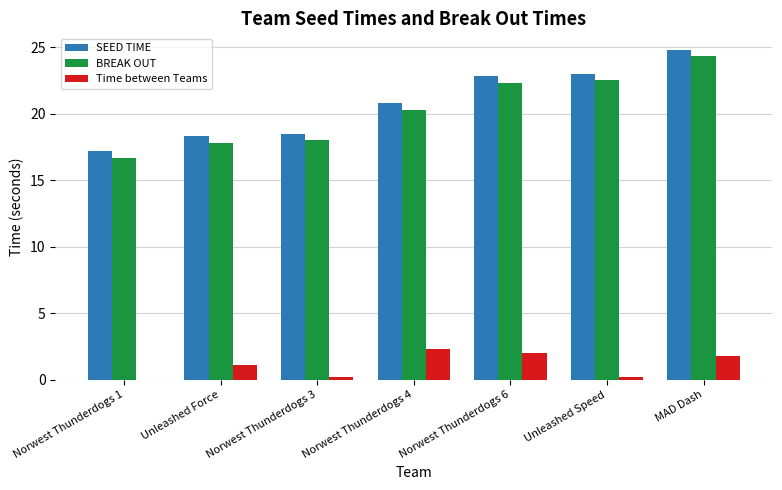

Which label corresponds to the largest value in the chart?

MAD Dash